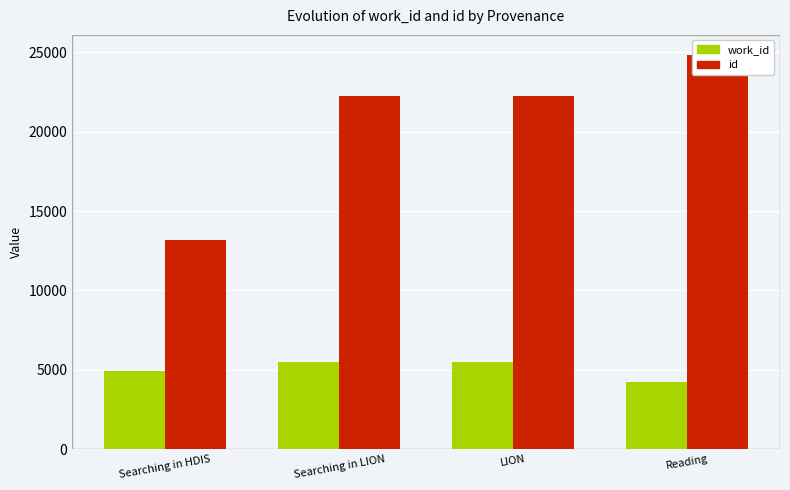

Count the number of data series in this chart.

2